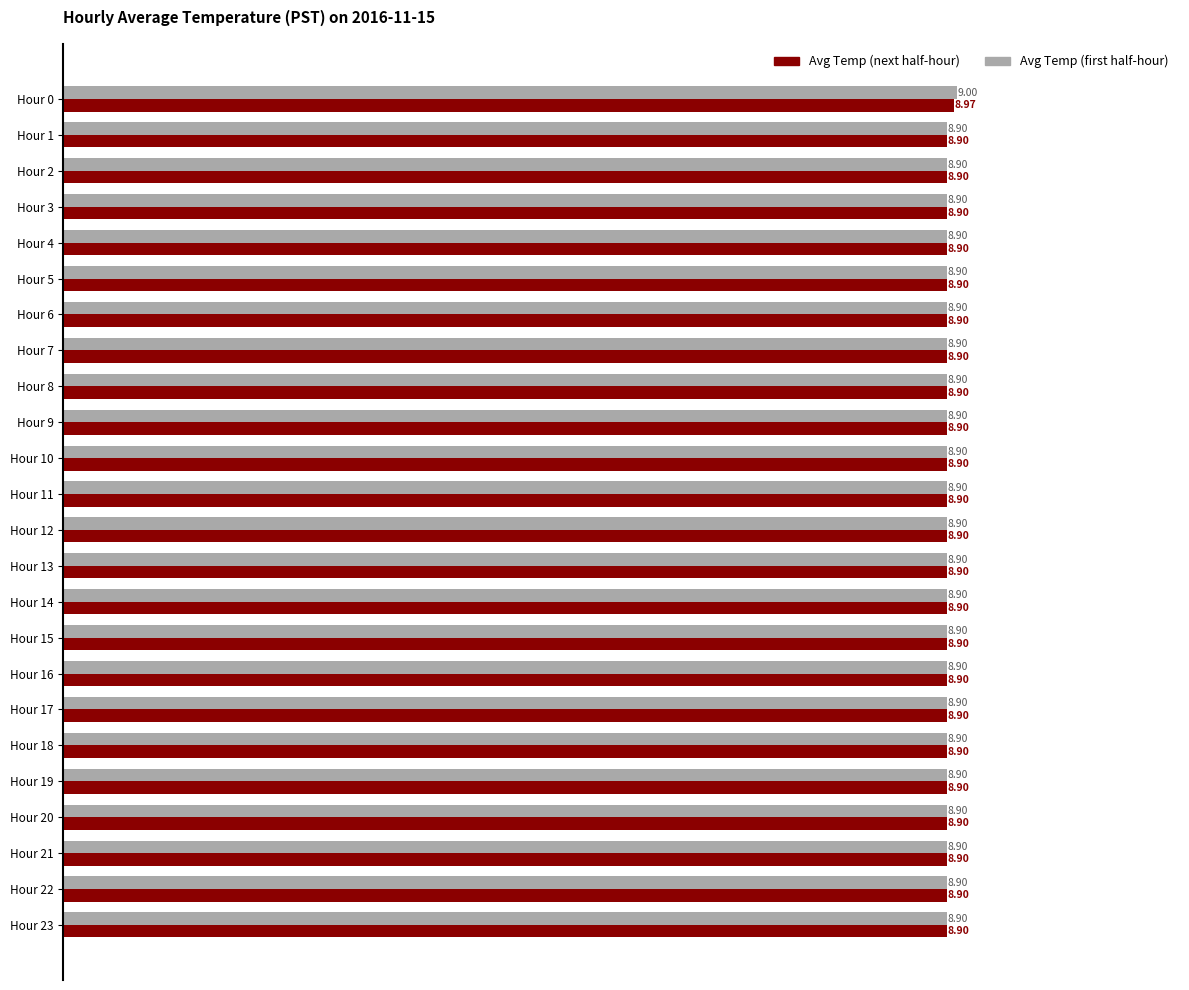

What is the maximum value for Avg Temp (next half-hour)?

9.0